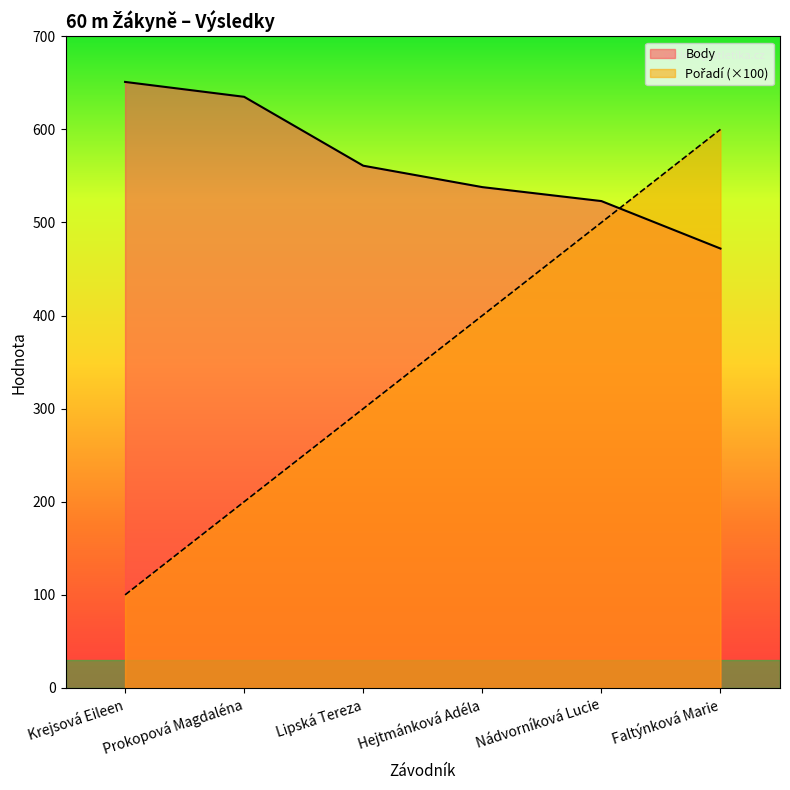

What are all the series names shown in the legend?

Pořadí, Body